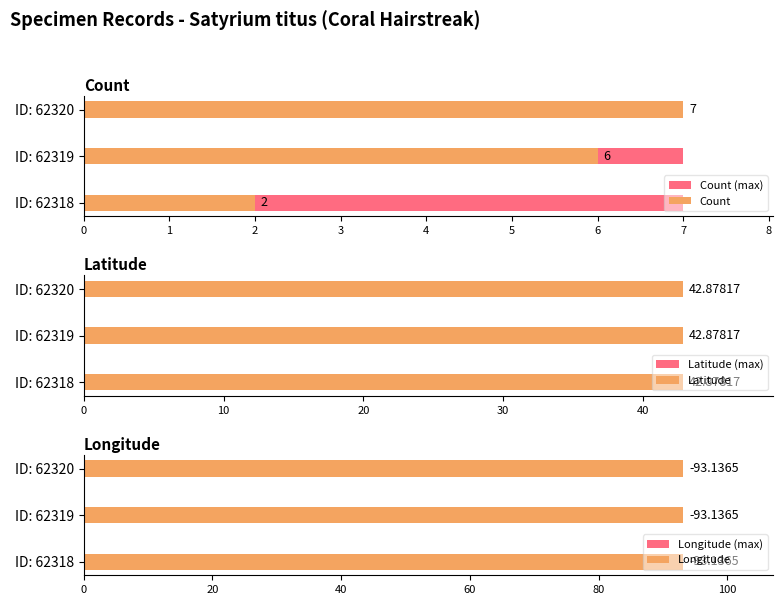

Is the value of Count at 0 greater than the value of Longitude at 1?

Yes